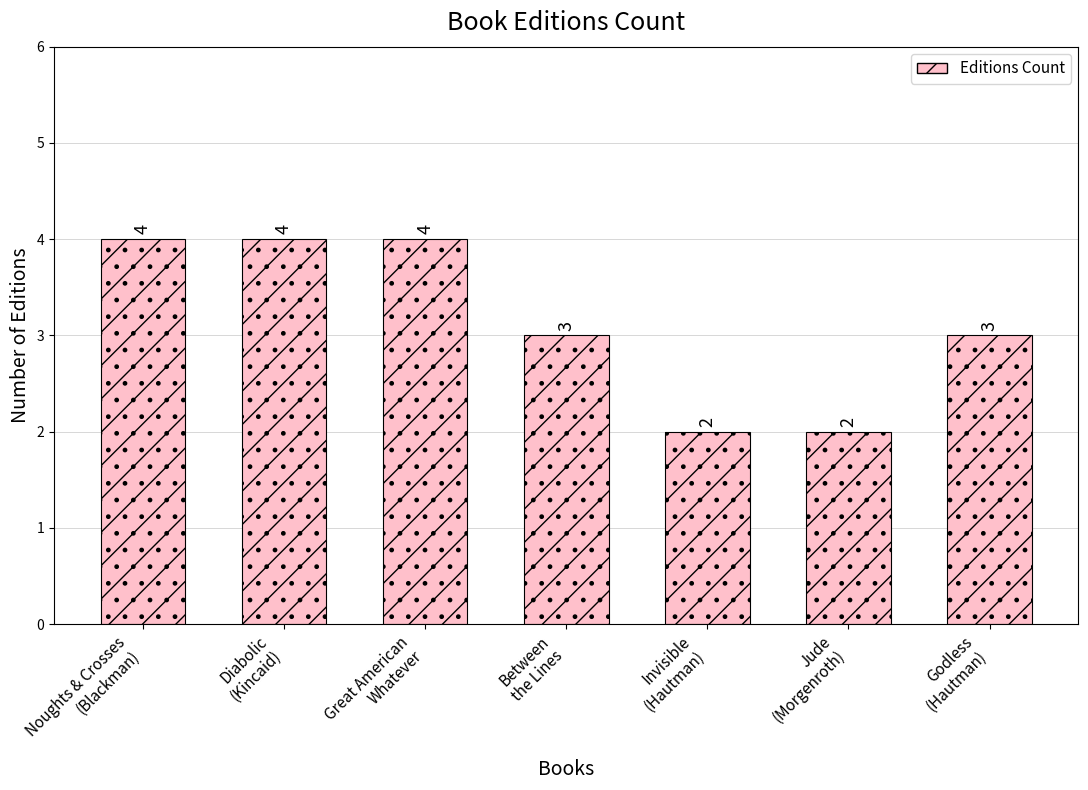

What is the value of the 7th bar from the left?

3